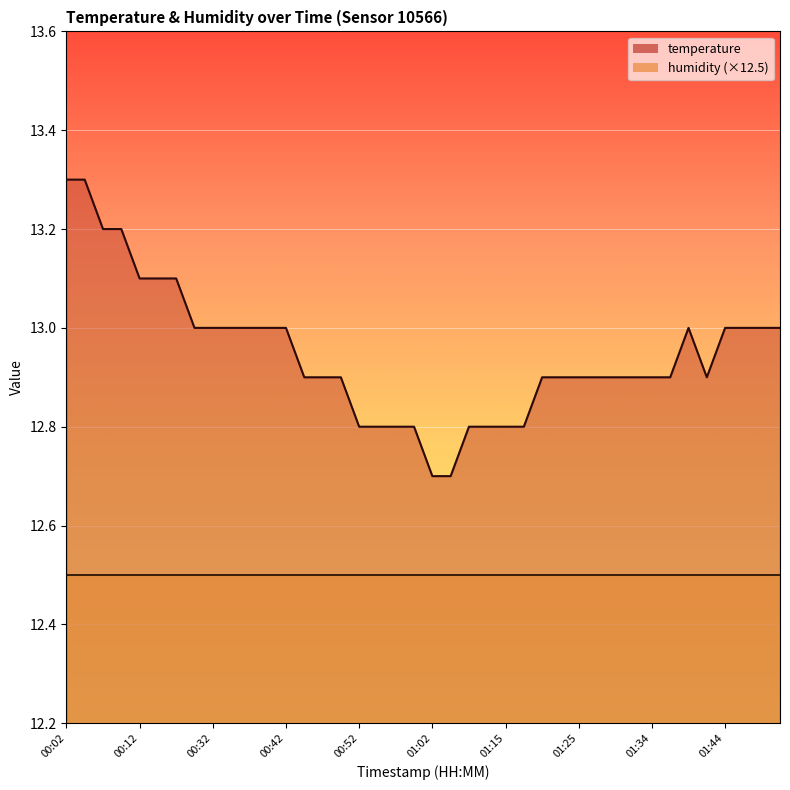

True or false: there are more than 2 points higher than both neighbors.

False